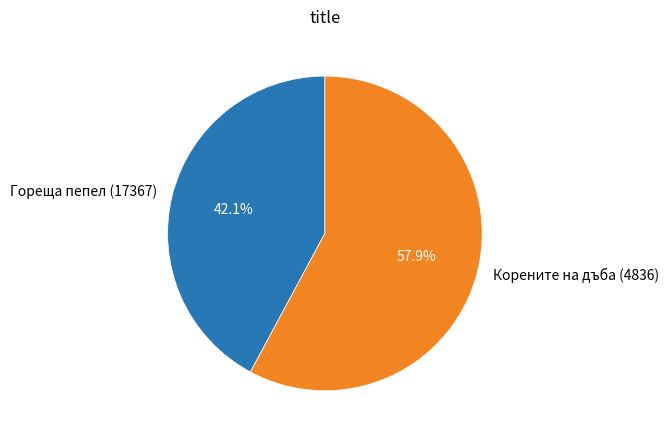

To the nearest percent, what is the difference between the largest and smallest slice percentages?

16%